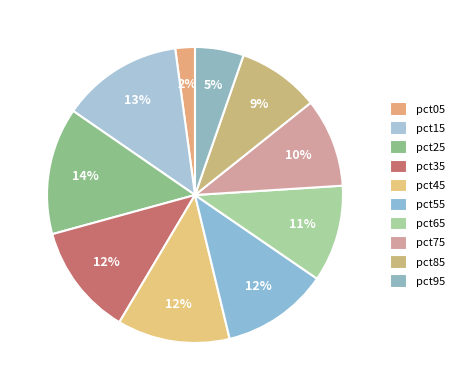

Is there a majority slice in this chart?

No